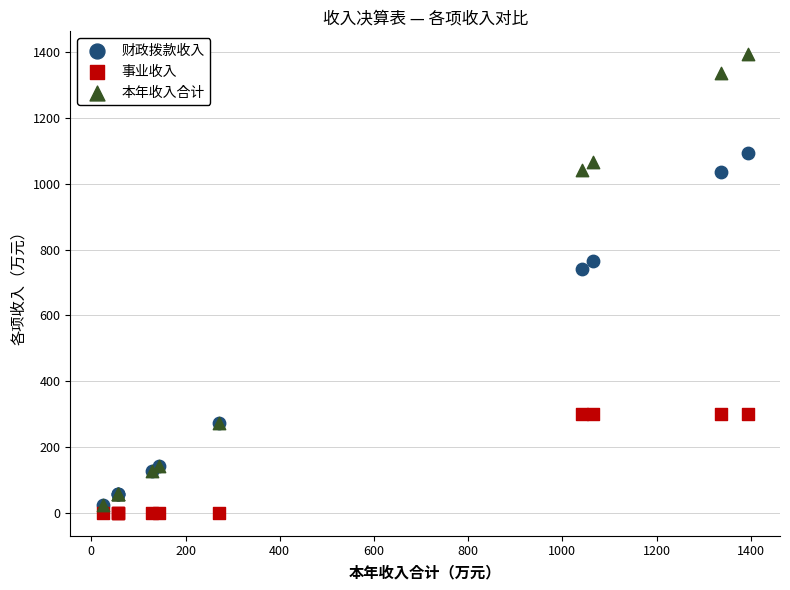

Which series contains the lowest Y value?

事业收入